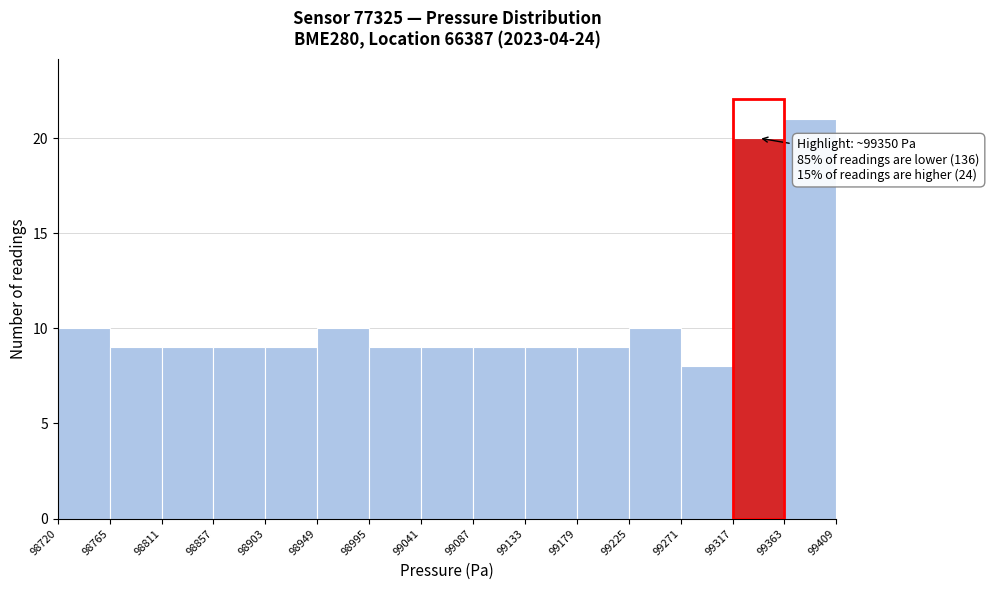

Over which range of the x-axis is the bar tallest?

99363 to 99409